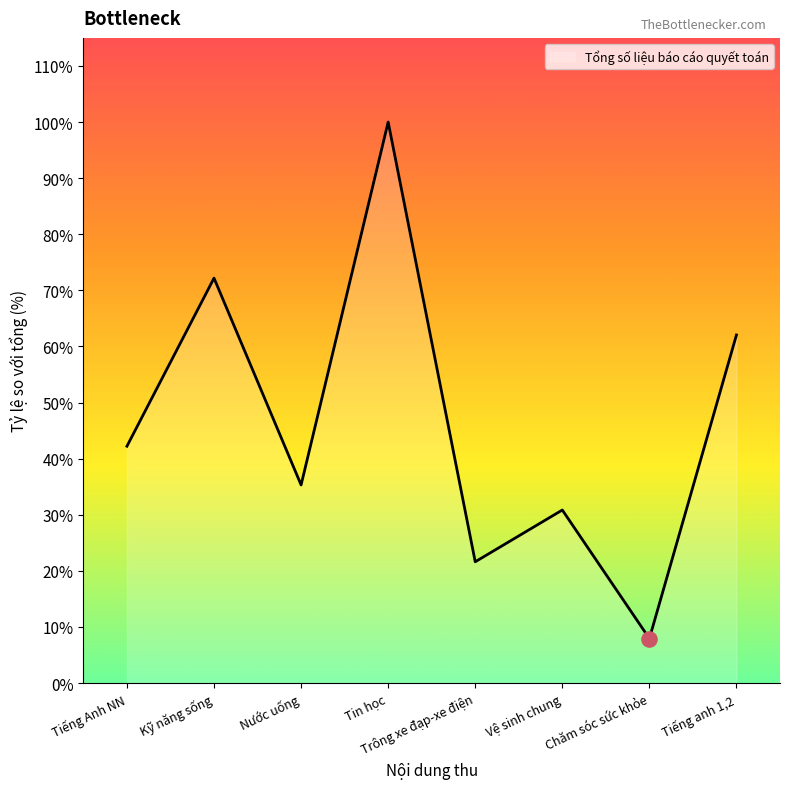

Approximately how many times larger is the value at Tiếng Anh NN compared to Chăm sóc sức khỏe?

5.3